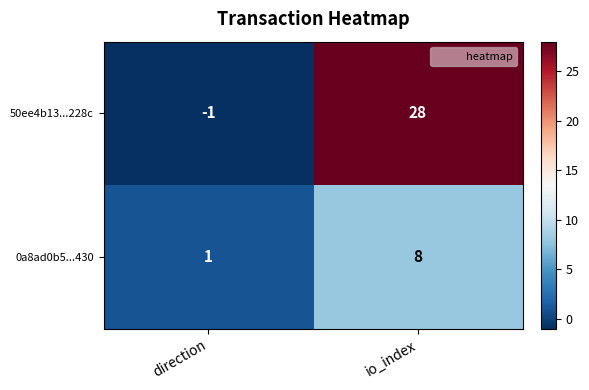

How many negative values does the 50ee4b13...228c series have?

1